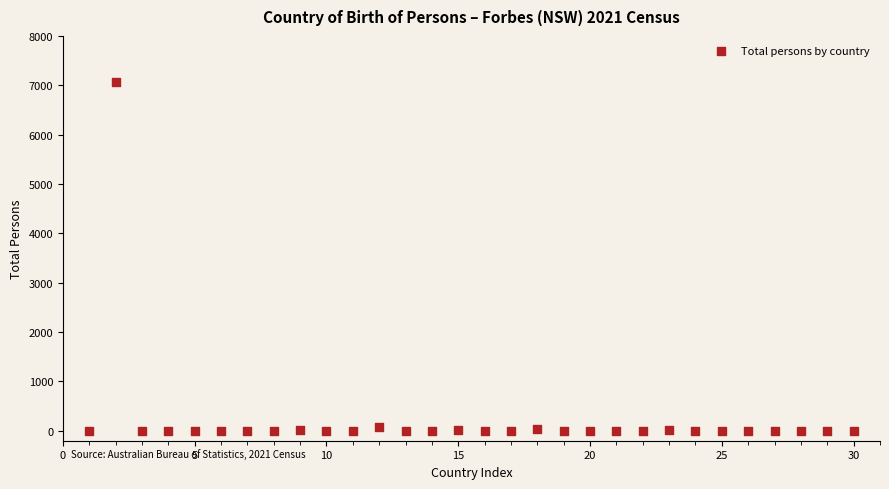

What is the range of X values (max minus min)?

29